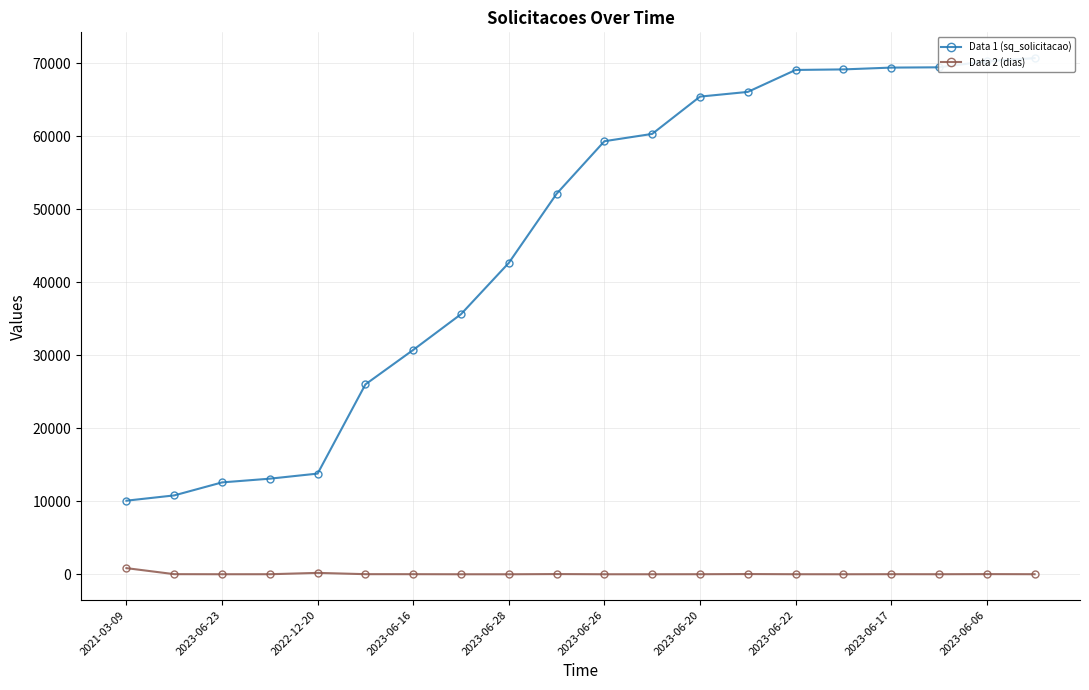

Is the value of Data 2 (dias) at 19 greater than the value of Data 1 (sq_solicitacao) at 2021-03-09?

No